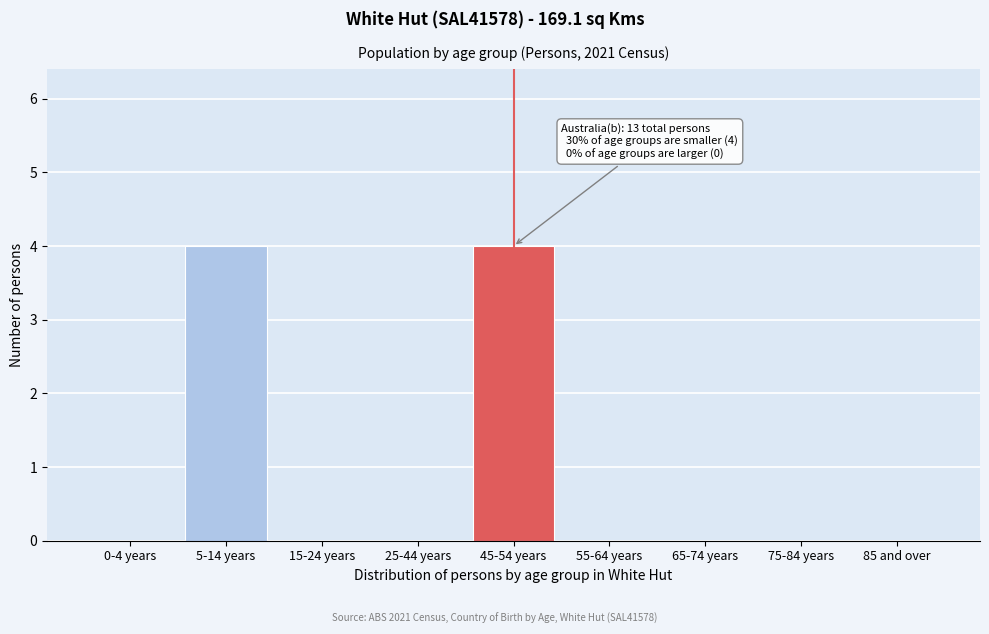

Reading right to left, what are all the values shown in this chart?

85 and over=0	75-84 years=0	65-74 years=0	55-64 years=0	45-54 years=4	25-44 years=0	15-24 years=0	5-14 years=4	0-4 years=0